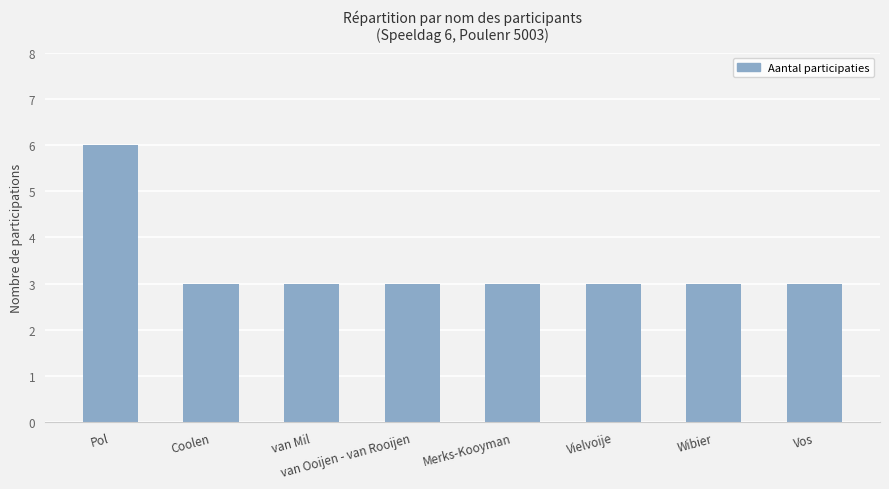

Are the bars grouped side by side (vs. stacked)?

No